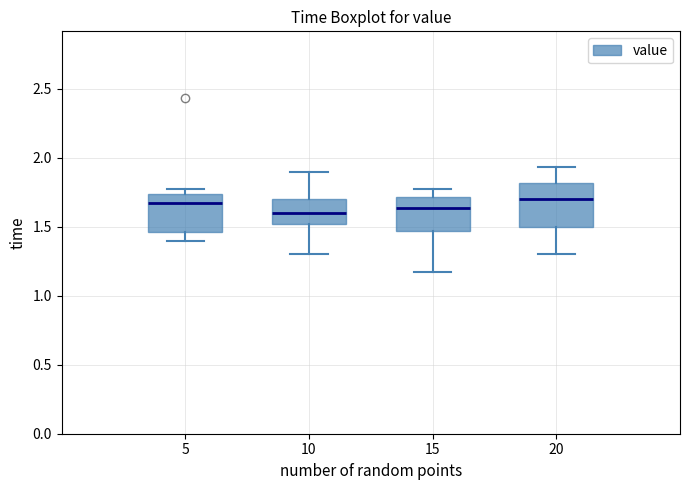

Reading left to right, transcribe this box plot: for each box, give where its median line is, the range the box spans, and where its two whiskers end, as read against the y-axis. The values are not printed on the chart, so give them approximately, as read against the axis.

5: median 1.65, box 1.45 to 1.75, whiskers 1.40 to 1.75 (just above the box's upper edge)
10: median 1.60, box 1.50 to 1.70, whiskers 1.30 to 1.90
15: median 1.65, box 1.45 to 1.70, whiskers 1.15 to 1.75
20: median 1.70, box 1.50 to 1.80, whiskers 1.30 to 1.95